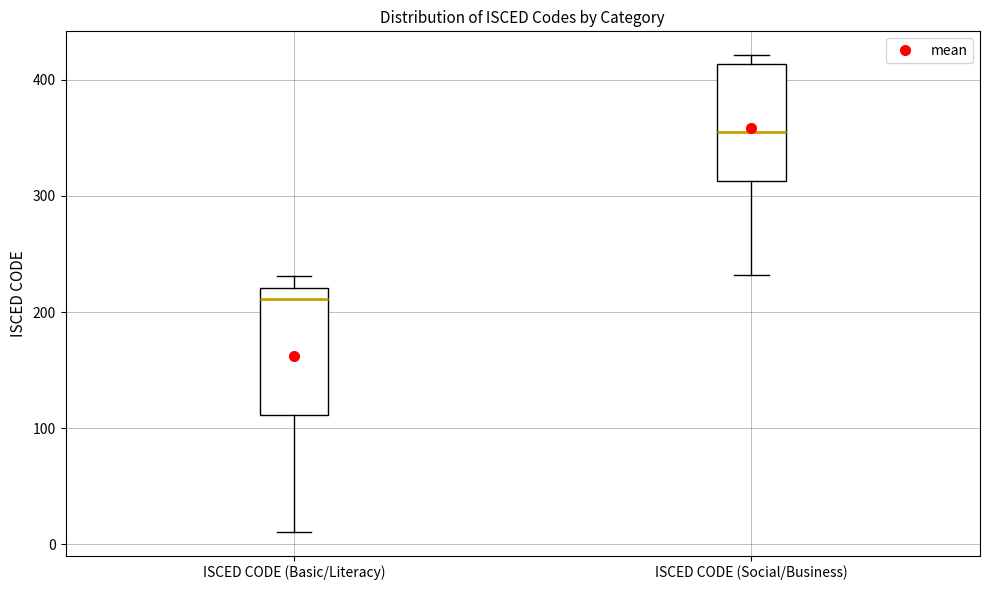

Reading left to right, transcribe this box plot: for each box, give where its median line is, the range the box spans, and where its two whiskers end, as read against the y-axis. The values are not printed on the chart, so give them approximately, as read against the axis.

ISCED CODE (Basic/Literacy): median 210, box 110 to 220, whiskers 10 to 230
ISCED CODE (Social/Business): median 360, box 310 to 410, whiskers 230 to 420